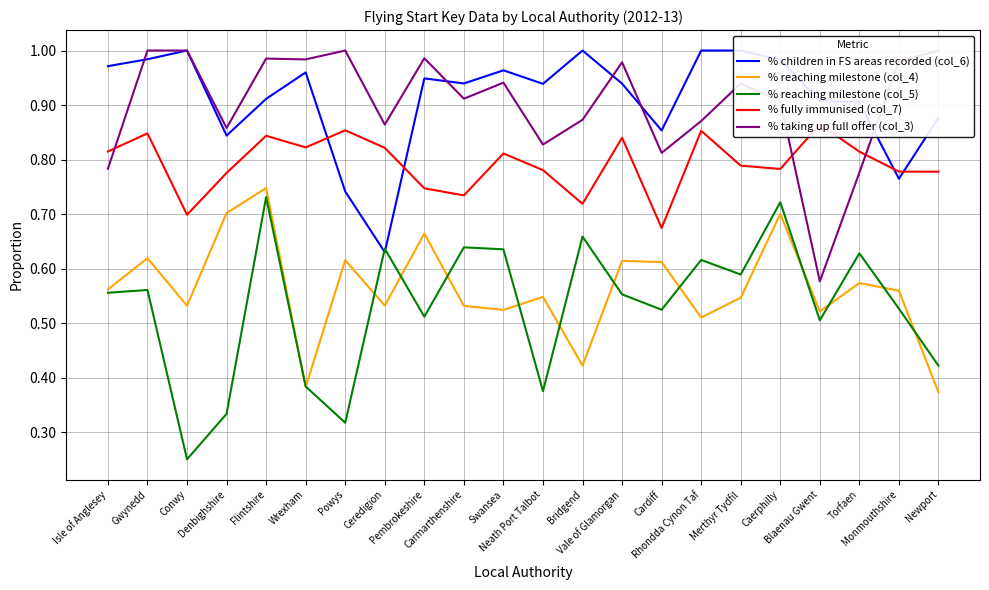

What are all the series names shown in the legend?

% children in FS areas recorded (col_6), % reaching milestone (col_4), % reaching milestone (col_5), % fully immunised (col_7), % taking up full offer (col_3)